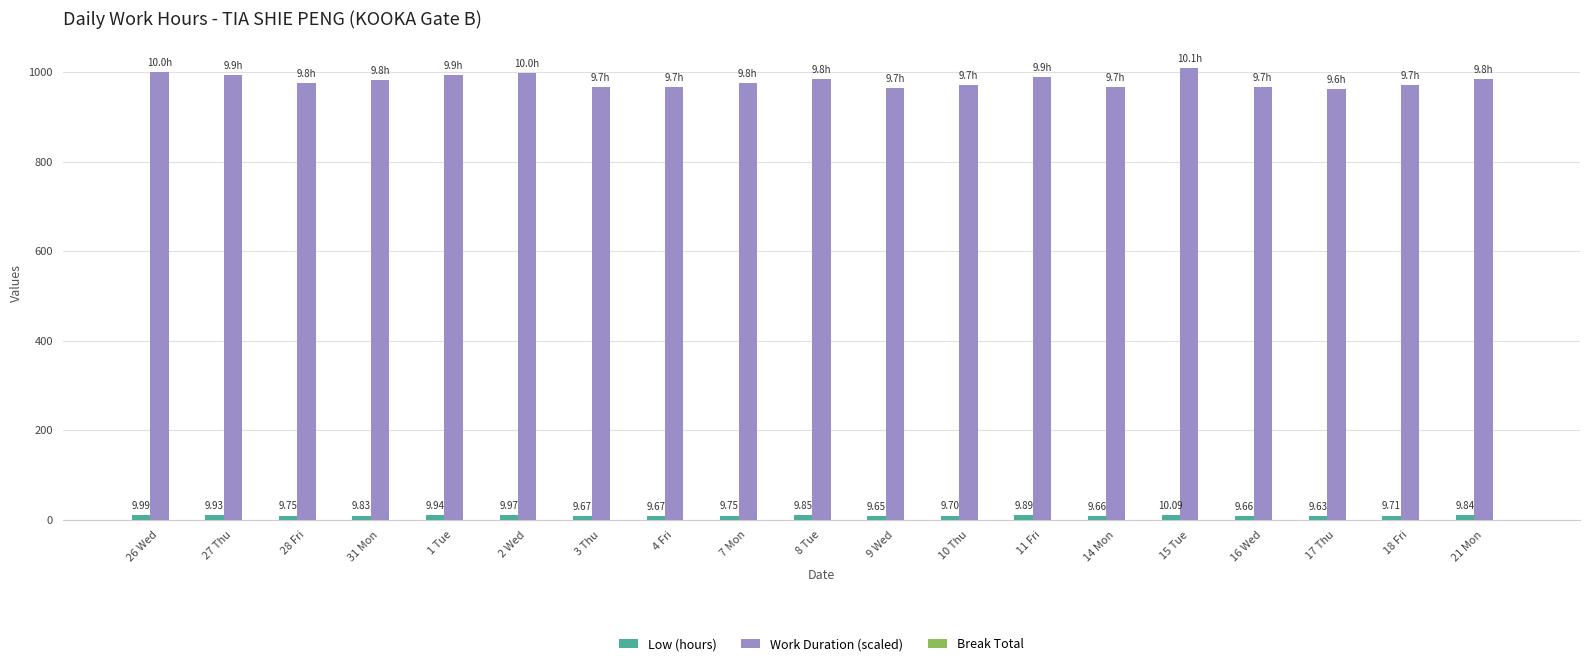

At how many categories does at least one series exceed 868?

19